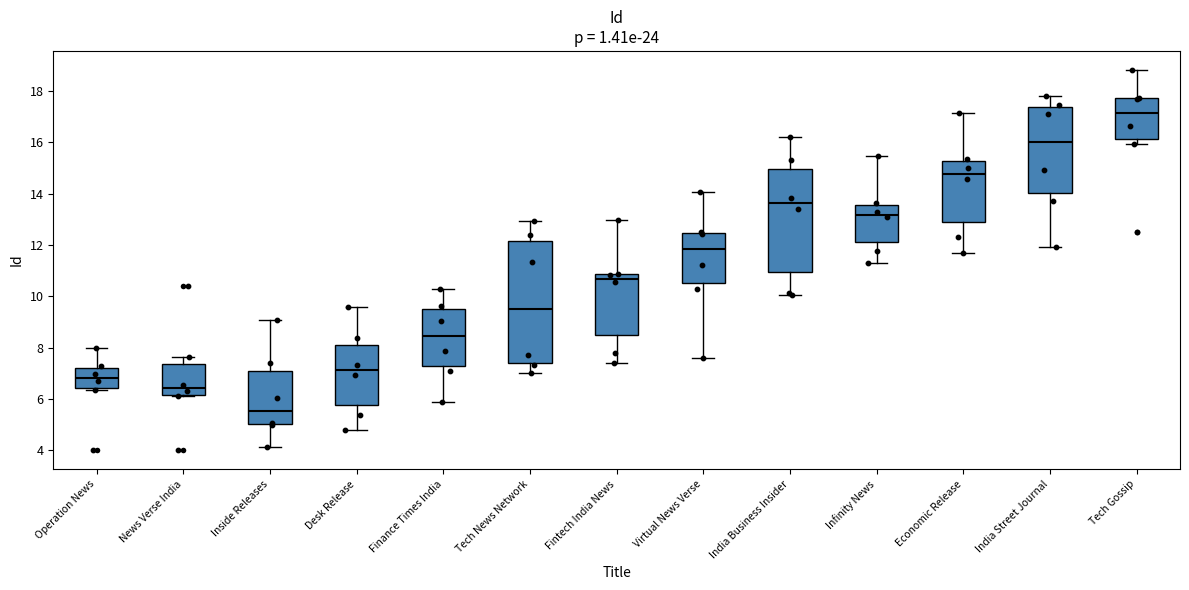

Reading left to right, read every box against the y-axis: the position of its median line, the range the box covers, and the ends of its whiskers. The values are not printed on the chart, so give them approximately, as read against the axis.

Operation News: median 6.8, box 6.4 to 7.2, whiskers 6.4 (just below the box's lower edge) to 8.0
News Verse India: median 6.4, box 6.2 to 7.4, whiskers 6.0 to 7.6
Inside Releases: median 5.6, box 5.0 to 7.0, whiskers 4.2 to 9.0
Desk Release: median 7.2, box 5.8 to 8.2, whiskers 4.8 to 9.6
Finance Times India: median 8.4, box 7.2 to 9.4, whiskers 5.8 to 10.2
Tech News Network: median 9.6, box 7.4 to 12.2, whiskers 7.0 to 13.0
Fintech India News: median 10.6, box 8.4 to 10.8, whiskers 7.4 to 13.0
Virtual News Verse: median 11.8, box 10.6 to 12.4, whiskers 7.6 to 14.0
India Business Insider: median 13.6, box 11.0 to 15.0, whiskers 10.0 to 16.2
Infinity News: median 13.2, box 12.0 to 13.6, whiskers 11.2 to 15.4
Economic Release: median 14.8, box 12.8 to 15.2, whiskers 11.6 to 17.2
India Street Journal: median 16.0, box 14.0 to 17.4, whiskers 12.0 to 17.8
Tech Gossip: median 17.2, box 16.2 to 17.8, whiskers 16.0 to 18.8